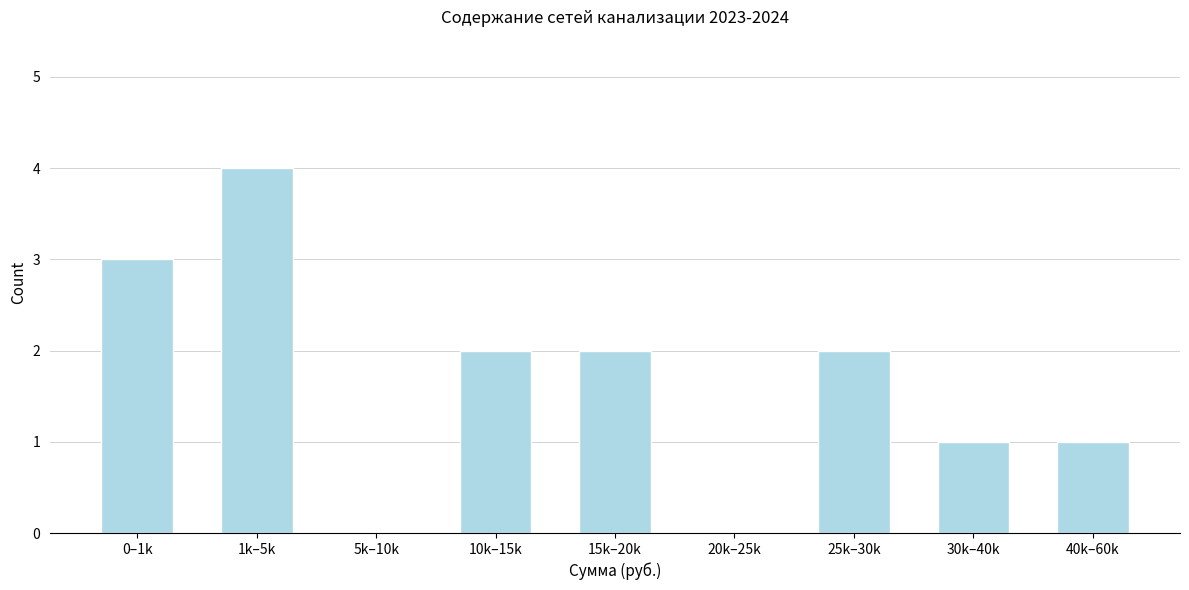

Reading left to right, list all the values displayed in this chart.

0–1k=3	1k–5k=4	5k–10k=0	10k–15k=2	15k–20k=2	20k–25k=0	25k–30k=2	30k–40k=1	40k–60k=1